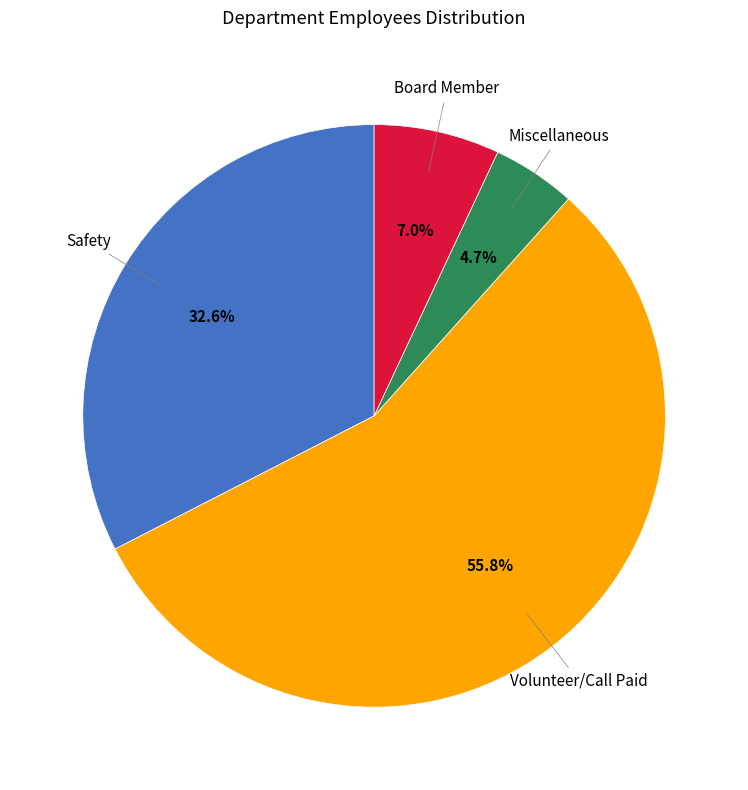

Does any single category account for the majority?

Yes